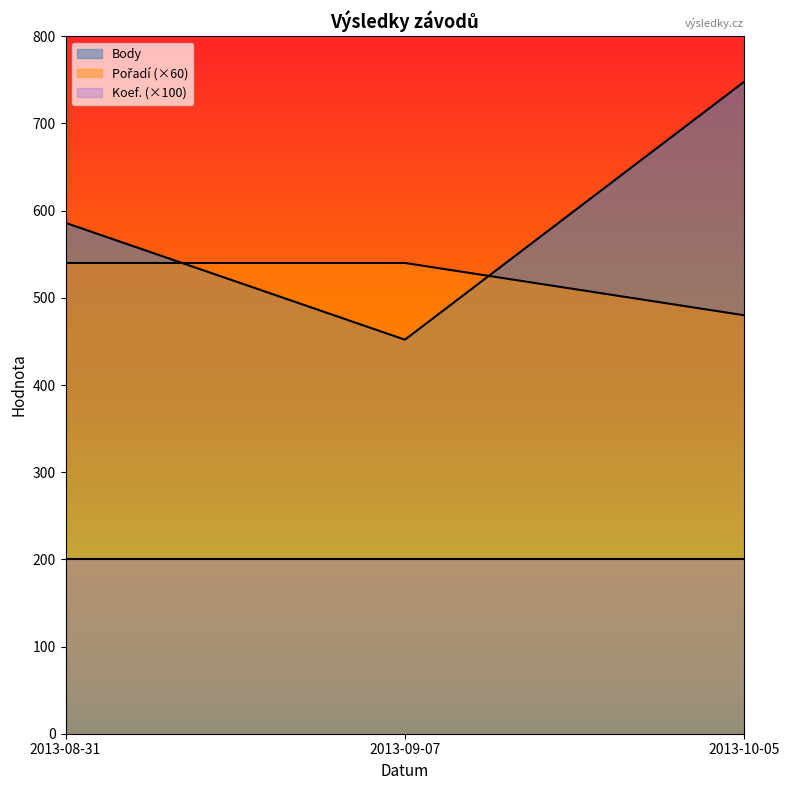

Where is Pořadí nearest to the value 510?

2013-08-31